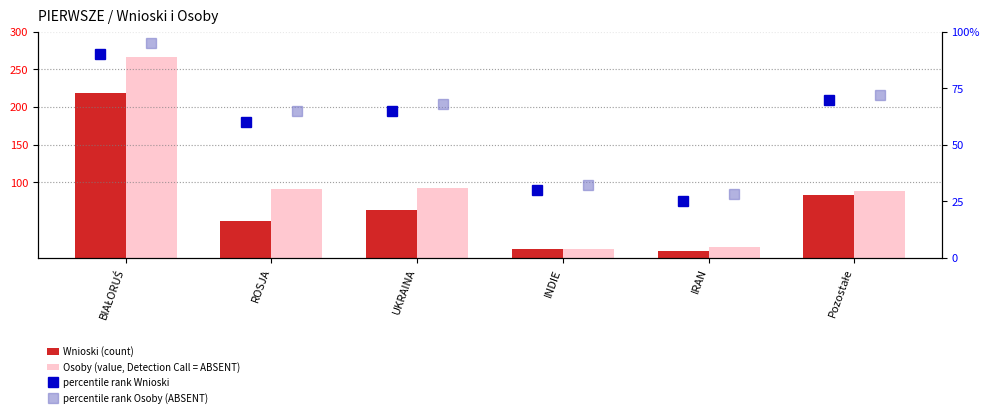

Read the percentile rank Wnioski value at UKRAINA.

65